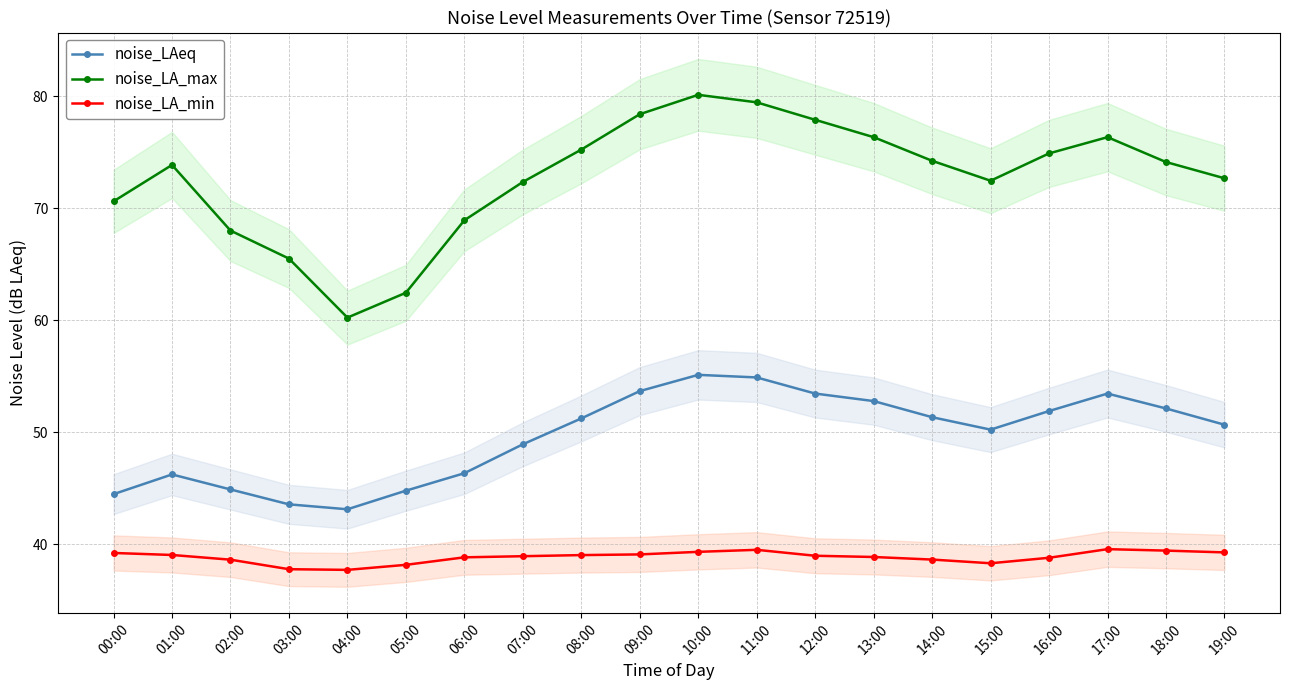

What is the average value of the noise_LAeq series?

49.7